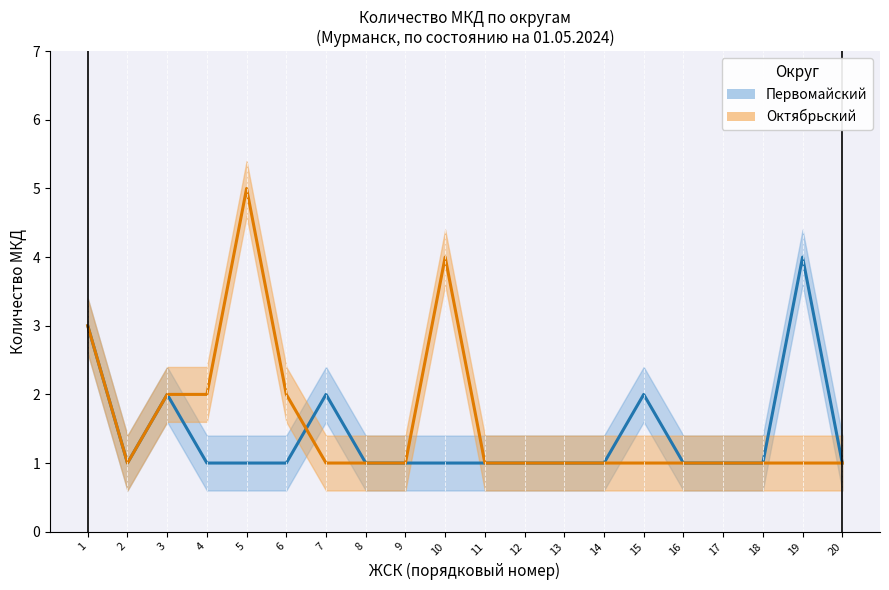

How many values in the Октябрьский series exceed 1?

6